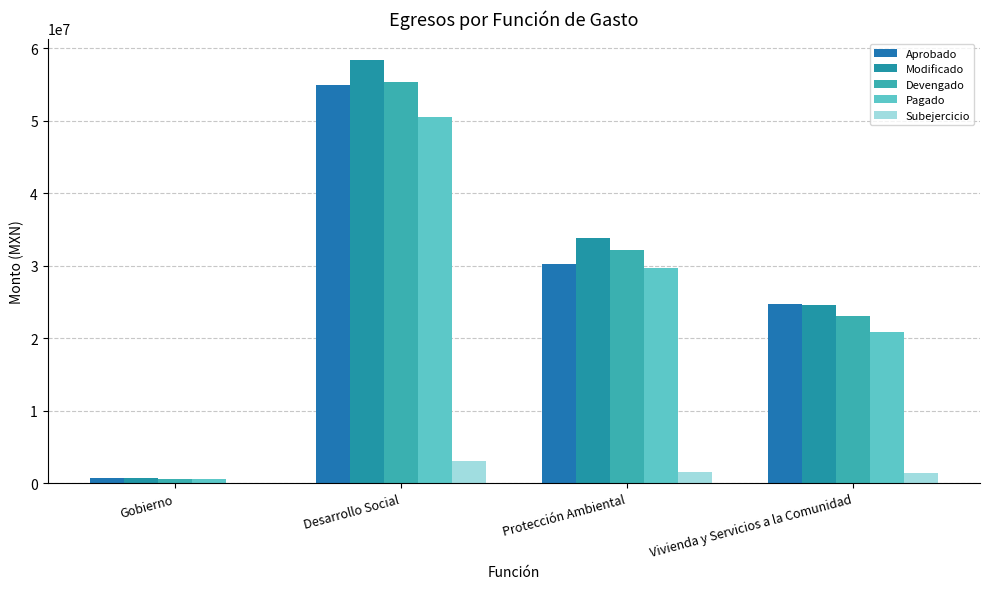

Reading left to right, extract all data points from this chart.

Aprobado: 700186.3	54959012.4	30210467.0	24748545.4
Modificado: 664415.1	58405384.6	33812225.5	24593159.1
Devengado: 617487.1	55305928.0	32197264.1	23108663.9
Pagado: 606630.2	50468667.1	29632353.8	20836313.4
Subejercicio: 46928.0	3099456.6	1614961.4	1484495.2